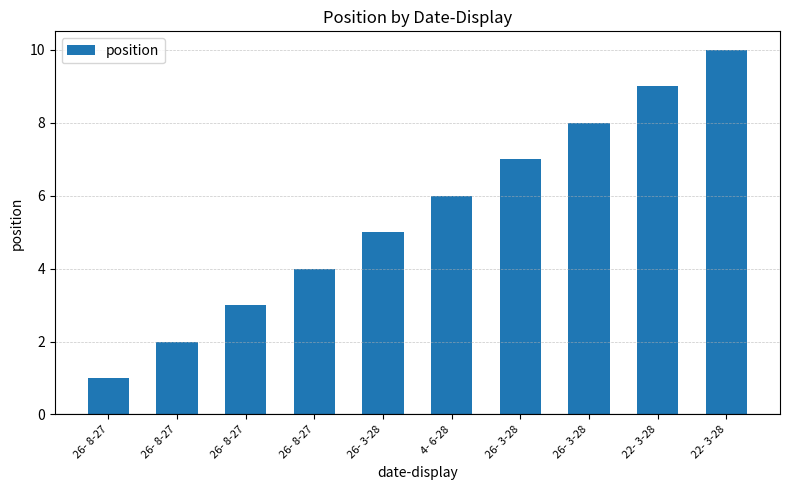

Count the number of data series in this chart.

1